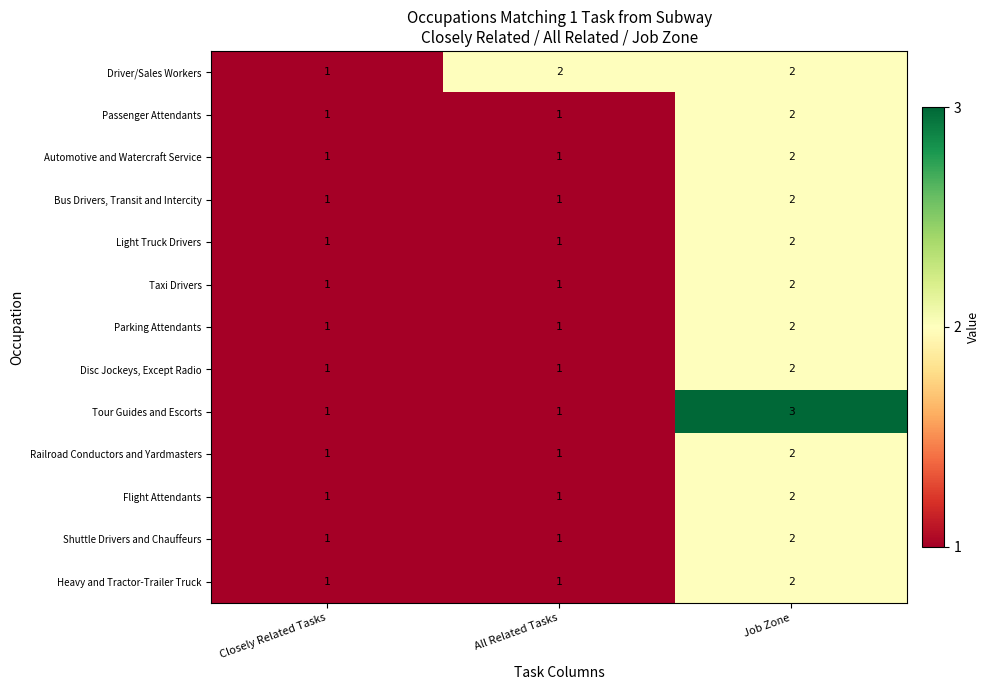

What is the total value across all series at All Related Tasks?

14